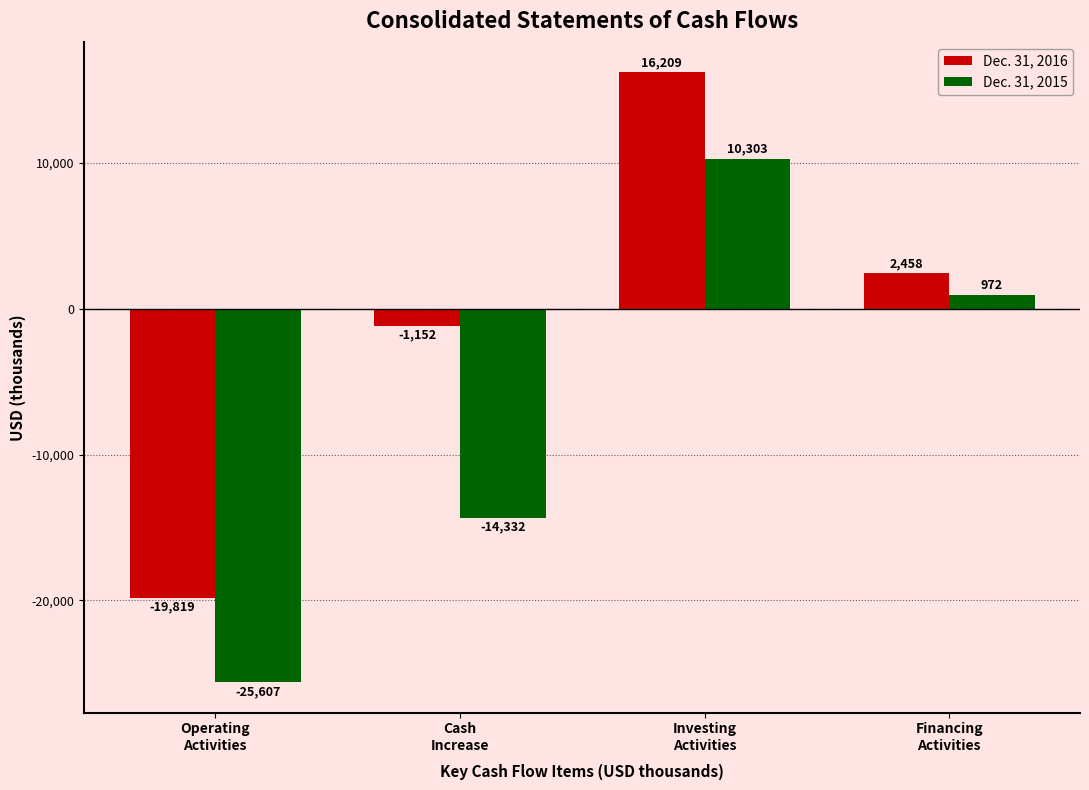

Which category has the lowest value in the Dec. 31, 2015 series?

Operating
Activities